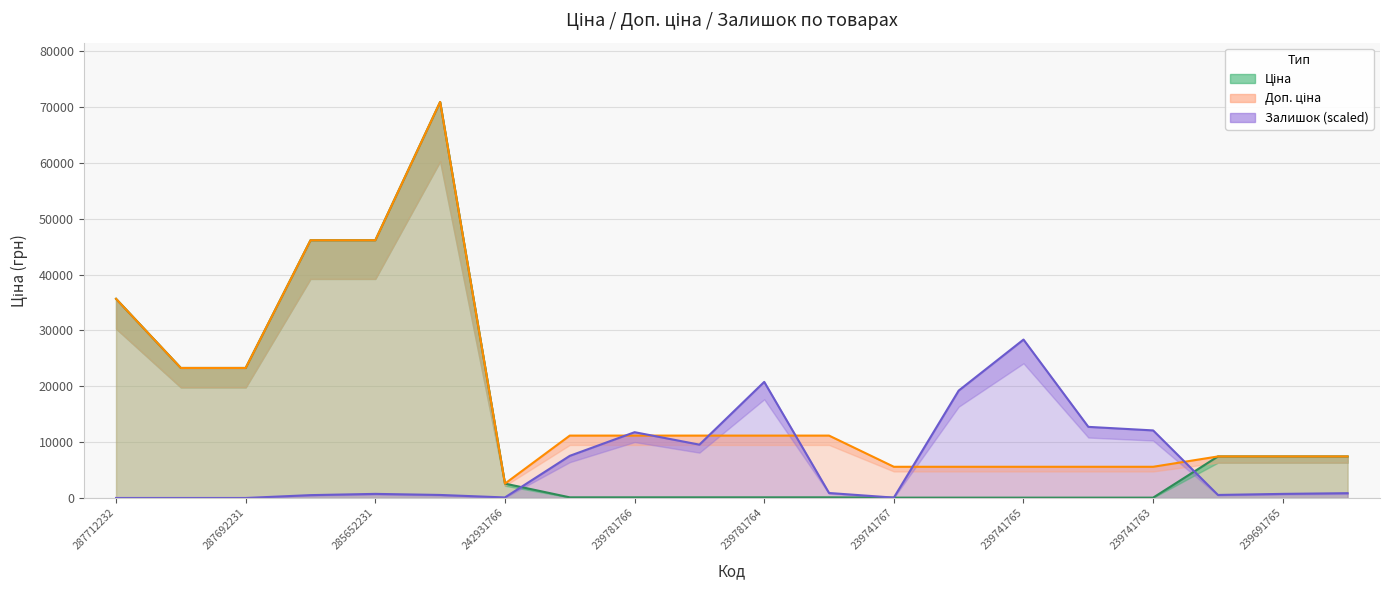

True or false: Ціна has a value of 55.9 at 239741767.

True